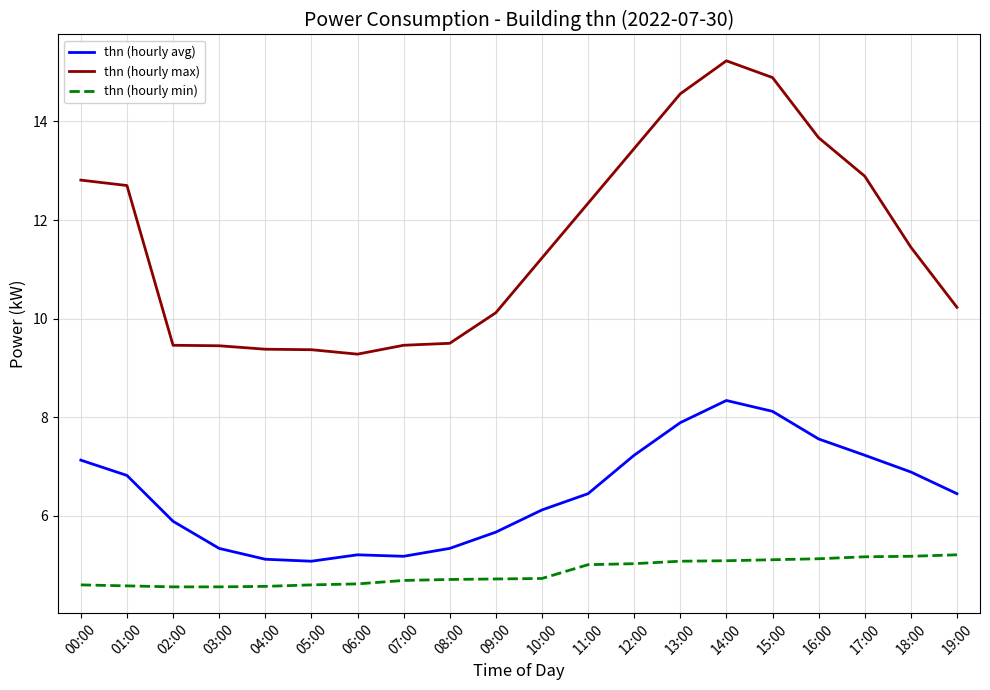

List the series in order of their peak value, lowest first.

thn (hourly min), thn (hourly avg), thn (hourly max)